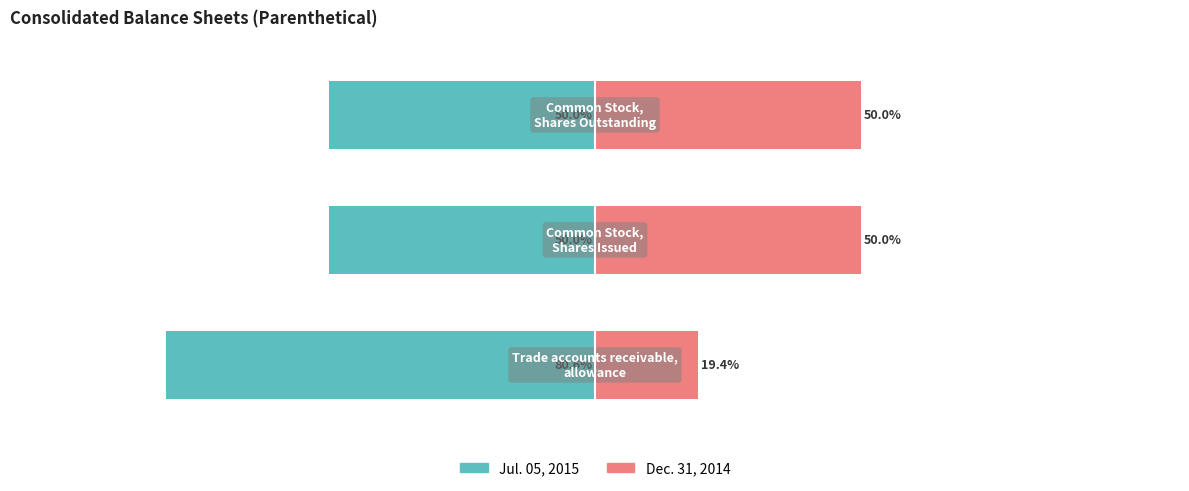

What is the value of the Jul. 05, 2015 bar at the 2nd from the left?

-50.0